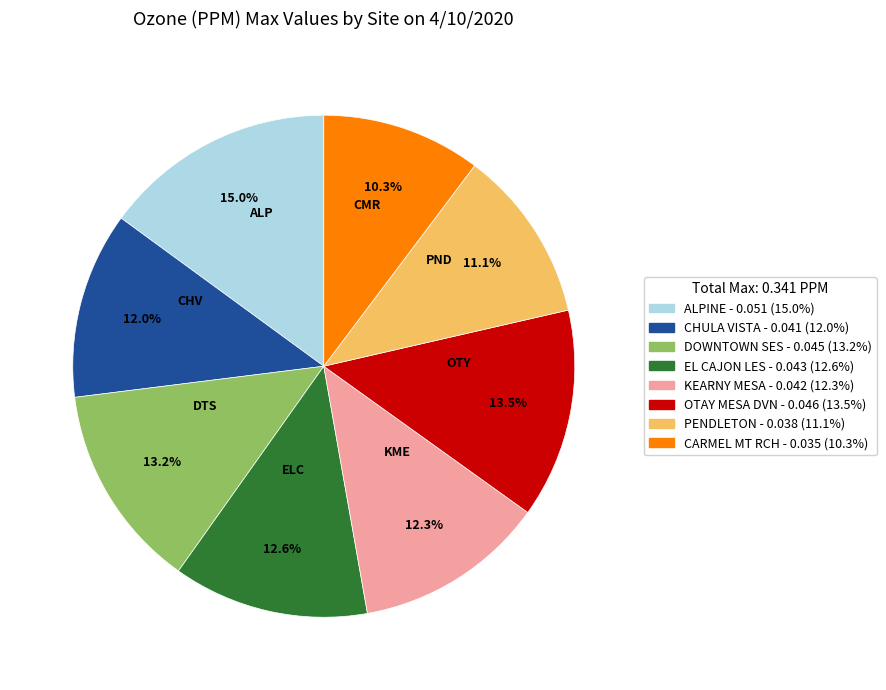

What is the total percentage of CARMEL MT RCH and CHULA VISTA?

22.3%